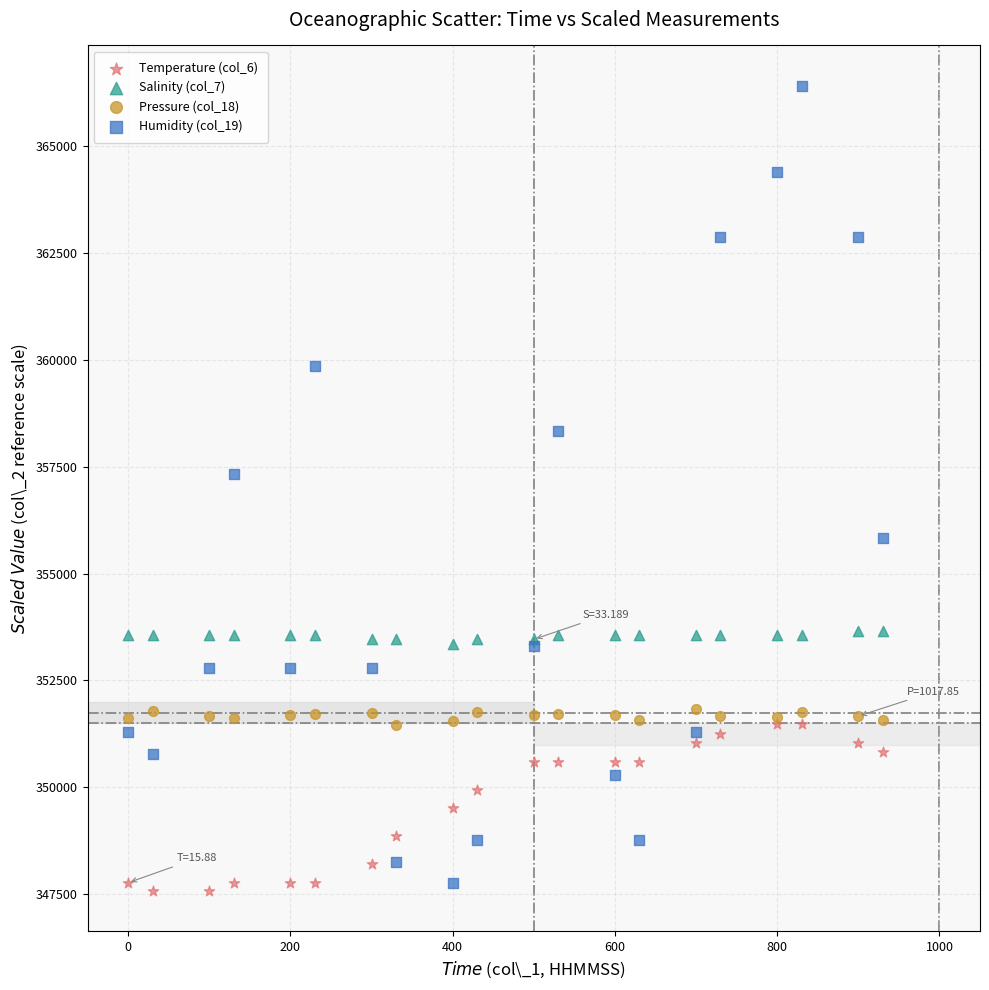

Which series reaches the minimum Y coordinate?

Temperature (col_6)